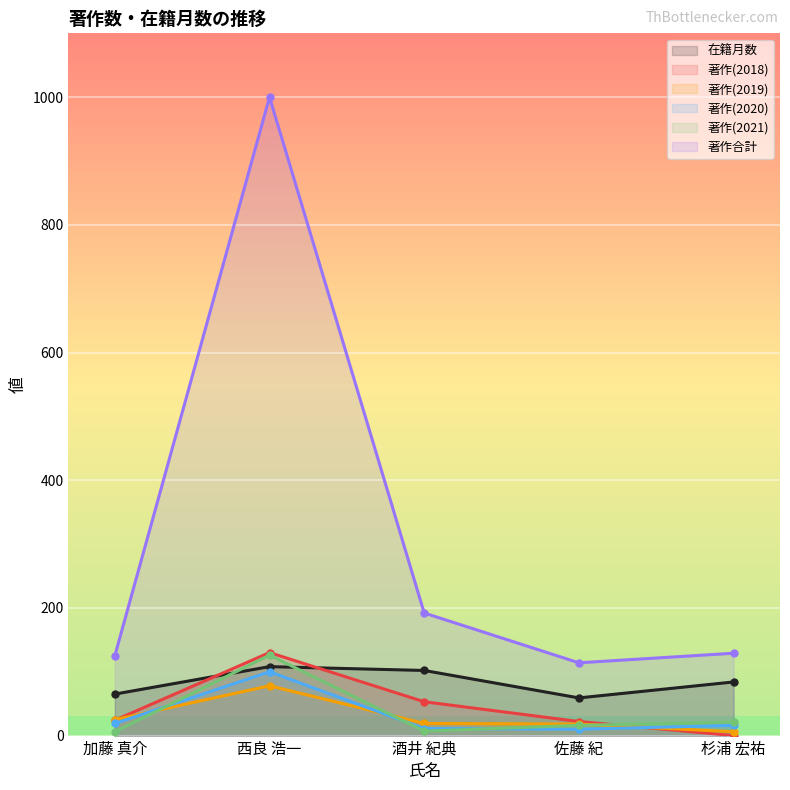

In 著作(2020), how many points are lower than both neighbors (excluding endpoints)?

1